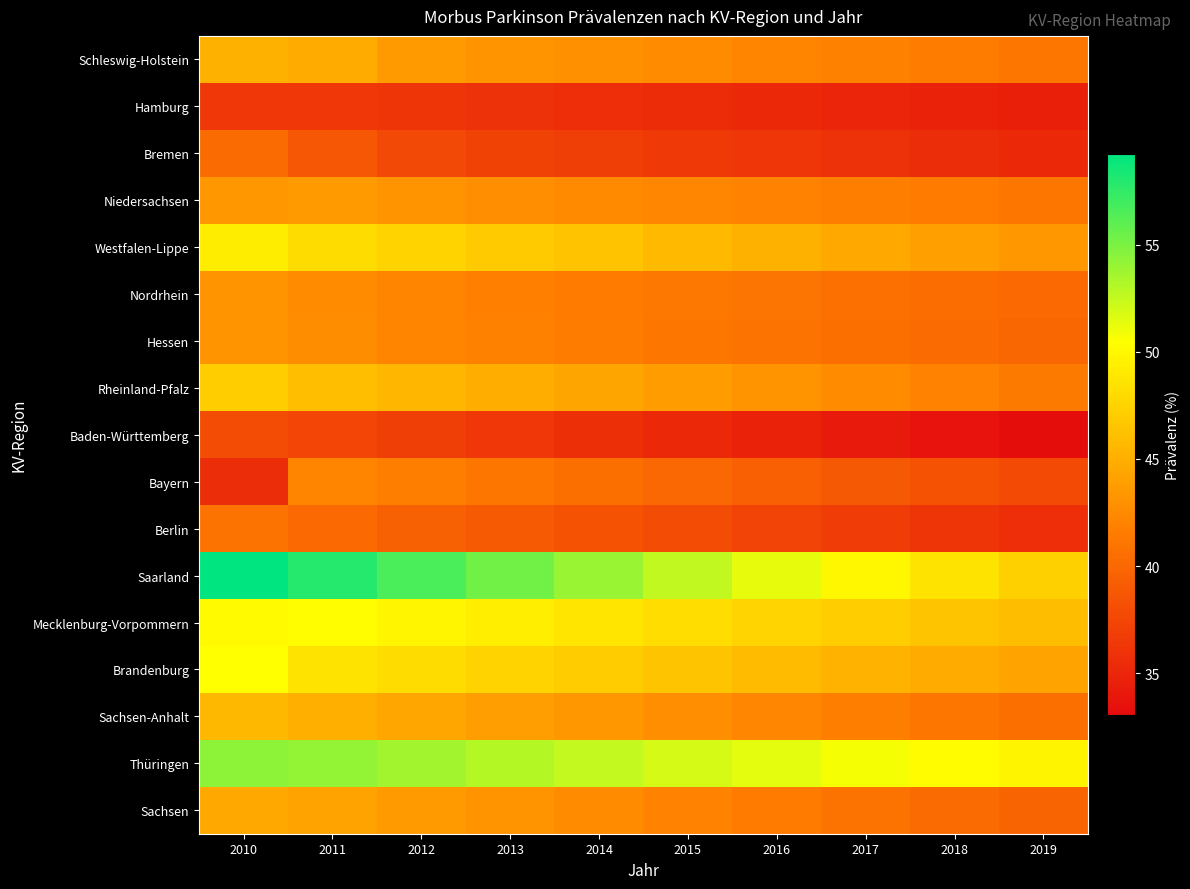

Reading left to right, list all the values displayed in this chart.

Schleswig-Holstein: 2010=45.2	2011=44.8	2012=43.6	2013=43.1	2014=42.9	2015=42.5	2016=42.2	2017=41.9	2018=41.5	2019=41.1
Hamburg: 2010=36.3	2011=36.4	2012=36.1	2013=35.9	2014=35.6	2015=35.4	2016=35.2	2017=35.0	2018=34.7	2019=34.5
Bremen: 2010=40.3	2011=38.7	2012=37.7	2013=37.1	2014=36.9	2015=36.5	2016=36.2	2017=35.9	2018=35.5	2019=35.2
Niedersachsen: 2010=43.4	2011=43.6	2012=43.1	2013=42.8	2014=42.5	2015=42.2	2016=42.0	2017=41.7	2018=41.4	2019=41.2
Westfalen-Lippe: 2010=49.2	2011=48.1	2012=47.5	2013=46.9	2014=46.3	2015=45.8	2016=45.2	2017=44.6	2018=44.0	2019=43.4
Nordrhein: 2010=43.2	2011=42.6	2012=42.1	2013=41.8	2014=41.5	2015=41.2	2016=41.0	2017=40.7	2018=40.4	2019=40.2
Hessen: 2010=43.2	2011=42.7	2012=42.2	2013=41.9	2014=41.5	2015=41.2	2016=40.9	2017=40.5	2018=40.2	2019=39.9
Rheinland-Pfalz: 2010=47.1	2011=46.0	2012=45.5	2013=44.9	2014=44.3	2015=43.8	2016=43.2	2017=42.6	2018=42.0	2019=41.4
Baden-Württemberg: 2010=38.0	2011=37.4	2012=36.9	2013=36.3	2014=35.8	2015=35.2	2016=34.7	2017=34.1	2018=33.6	2019=33.0
Bayern: 2010=35.6	2011=42.2	2012=41.7	2013=41.1	2014=40.6	2015=40.0	2016=39.5	2017=38.9	2018=38.4	2019=37.8
Berlin: 2010=40.8	2011=40.1	2012=39.5	2013=39.0	2014=38.4	2015=37.9	2016=37.3	2017=36.7	2018=36.2	2019=35.6
Saarland: 2010=59.2	2011=57.9	2012=56.6	2013=55.2	2014=53.9	2015=52.6	2016=51.3	2017=49.9	2018=48.6	2019=47.3
Mecklenburg-Vorpommern: 2010=50.2	2011=50.4	2012=49.9	2013=49.3	2014=48.8	2015=48.2	2016=47.6	2017=47.1	2018=46.5	2019=46.0
Brandenburg: 2010=50.5	2011=48.7	2012=48.1	2013=47.6	2014=47.0	2015=46.4	2016=45.9	2017=45.3	2018=44.8	2019=44.2
Sachsen-Anhalt: 2010=45.7	2011=45.0	2012=44.5	2013=43.9	2014=43.4	2015=42.8	2016=42.2	2017=41.7	2018=41.1	2019=40.6
Thüringen: 2010=54.4	2011=54.2	2012=53.6	2013=53.1	2014=52.5	2015=52.0	2016=51.4	2017=50.8	2018=50.3	2019=49.7
Sachsen: 2010=44.5	2011=44.2	2012=43.7	2013=43.1	2014=42.5	2015=42.0	2016=41.4	2017=40.9	2018=40.3	2019=39.8